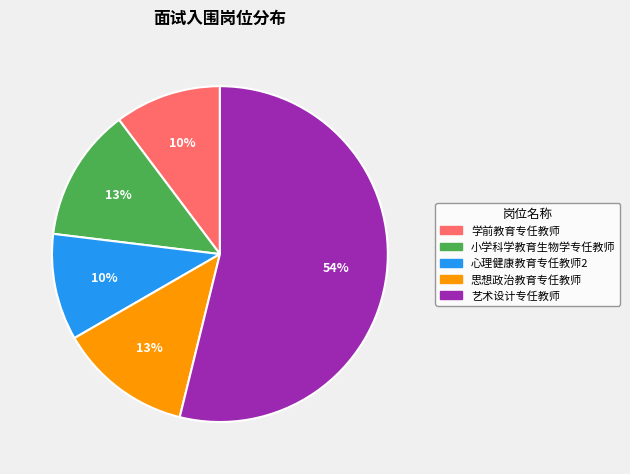

Which slice is the largest?

艺术设计专任教师